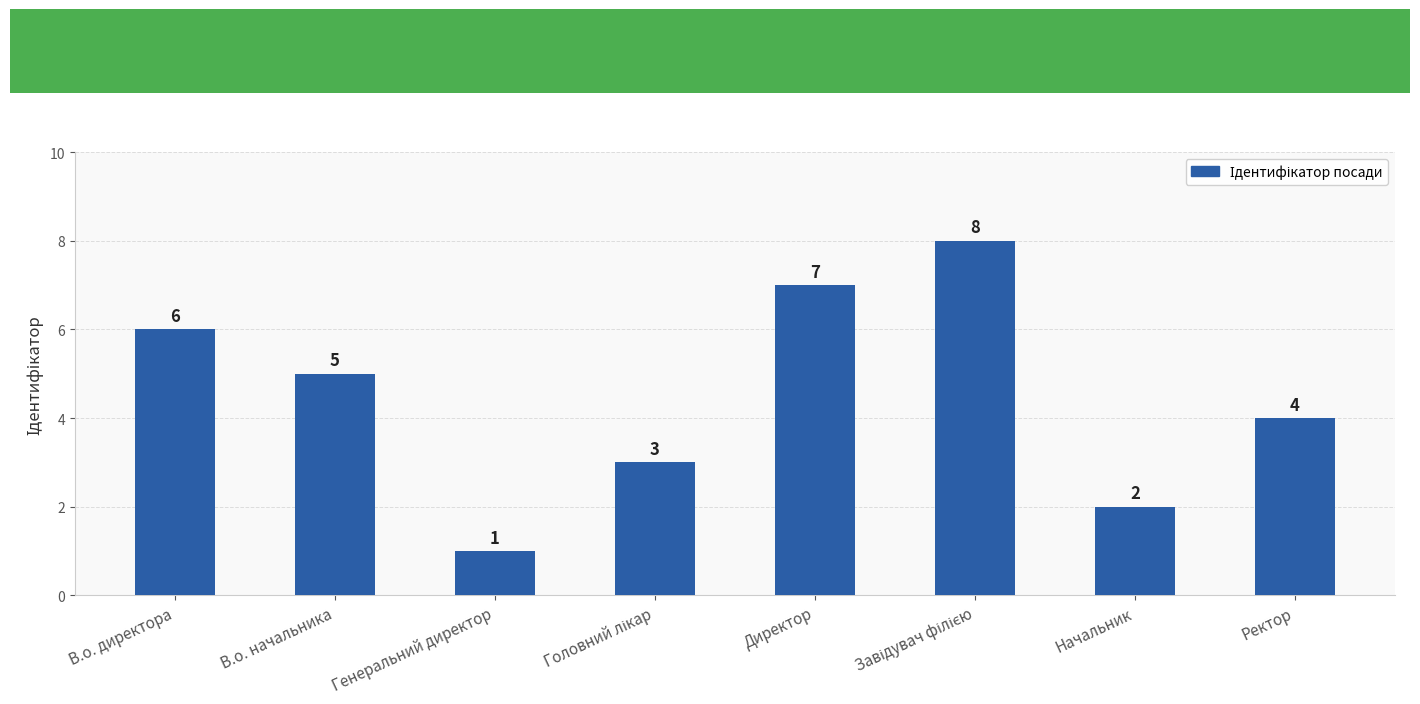

What is the sum of all values?

36